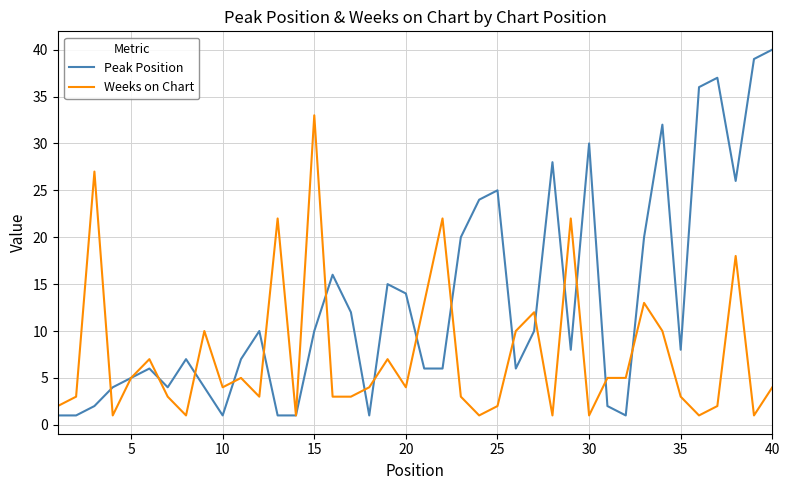

Which series has the largest total across all categories?

Peak Position